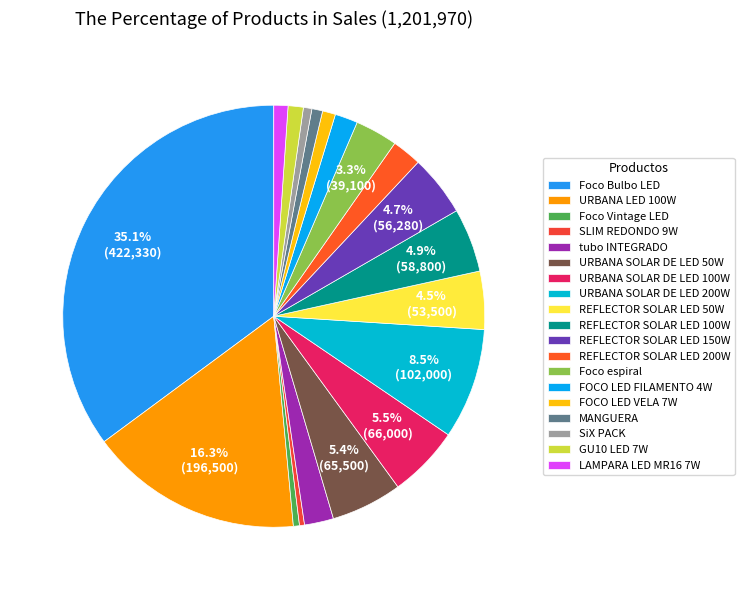

How many slices are in this pie chart?

19